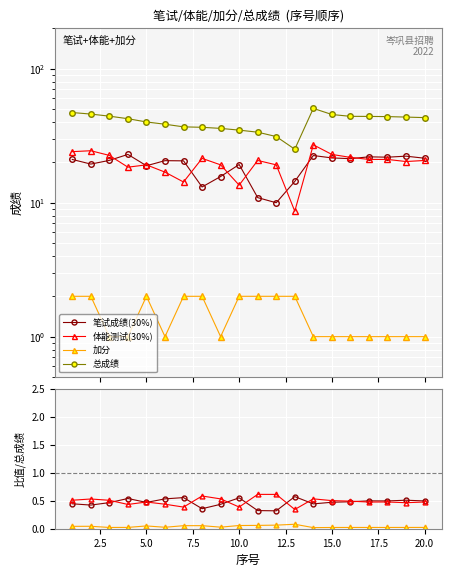

Count the number of categories in the chart.

20